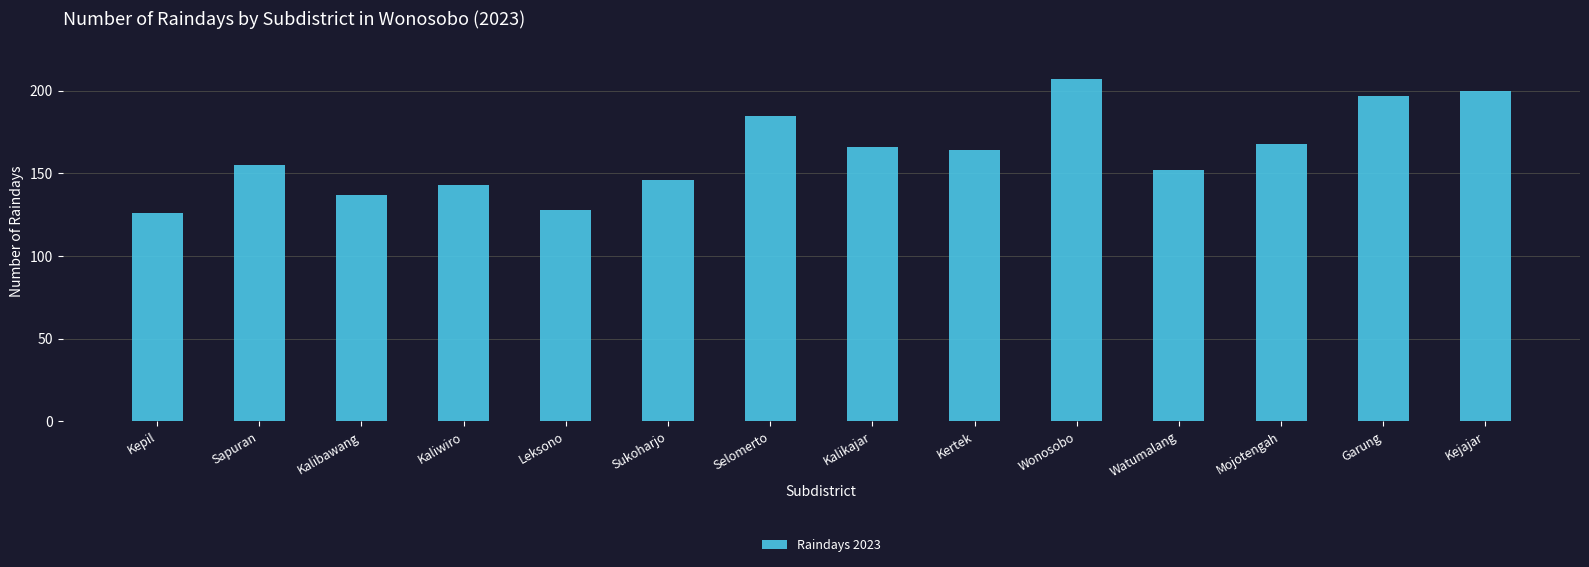

At which label does the data first exceed 164?

Selomerto